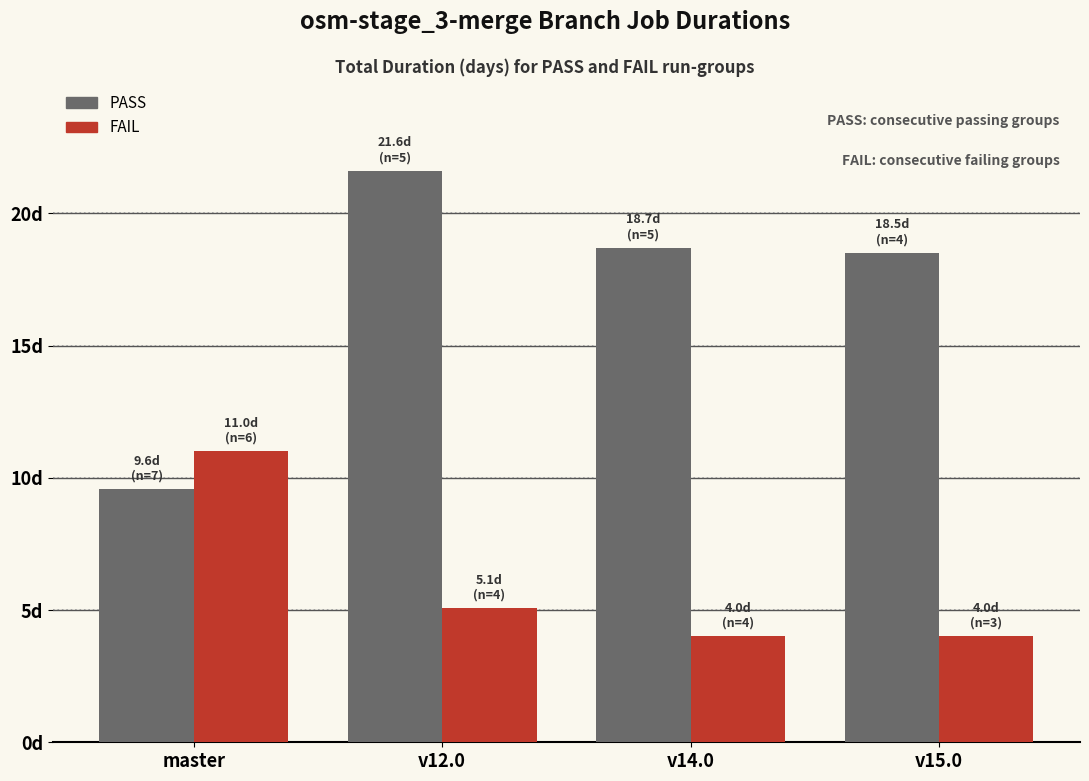

Which series changed the most between v14.0 and v15.0?

PASS